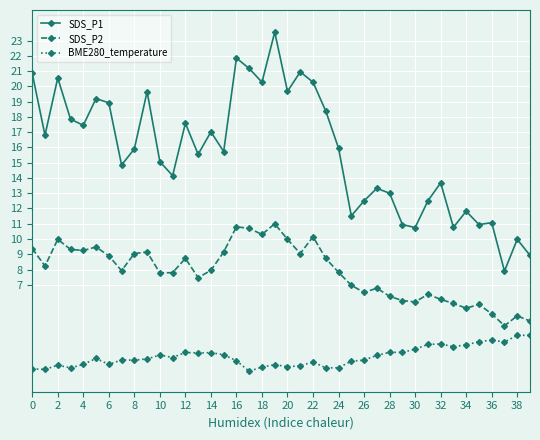

What is the sum of all BME280_temperature values?

92.2